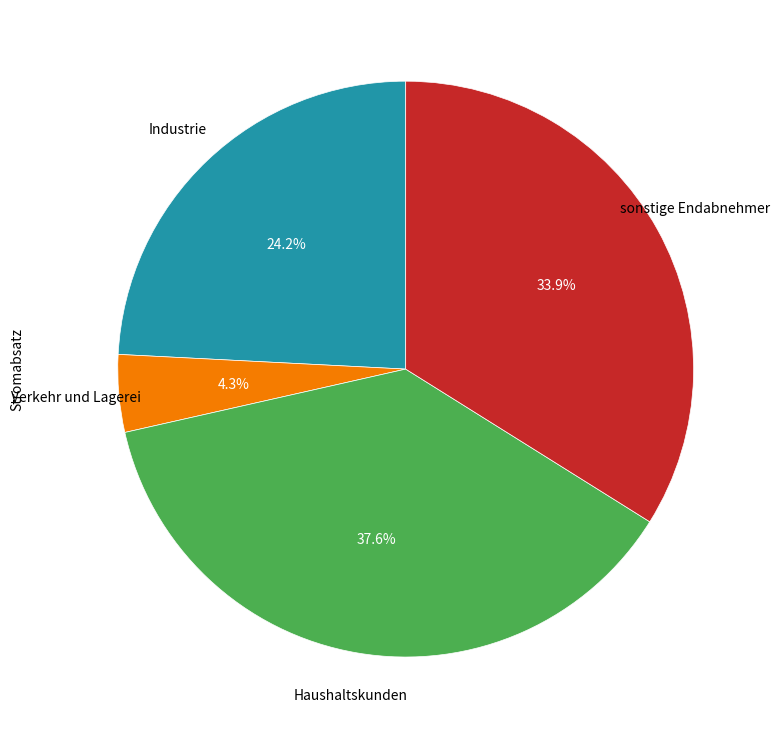

Is there a majority slice in this chart?

No